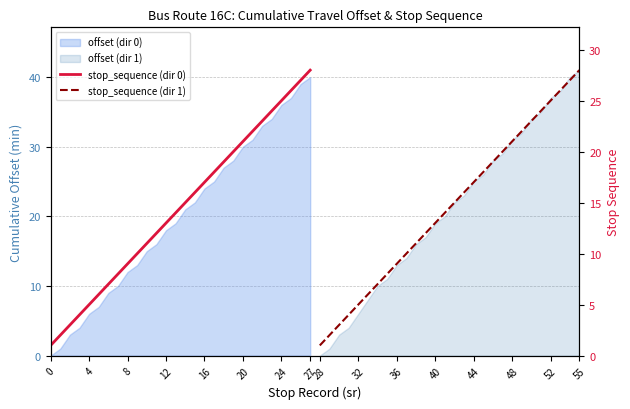

The value of stop_sequence (dir 0) at 25 is 26. True or false?

True